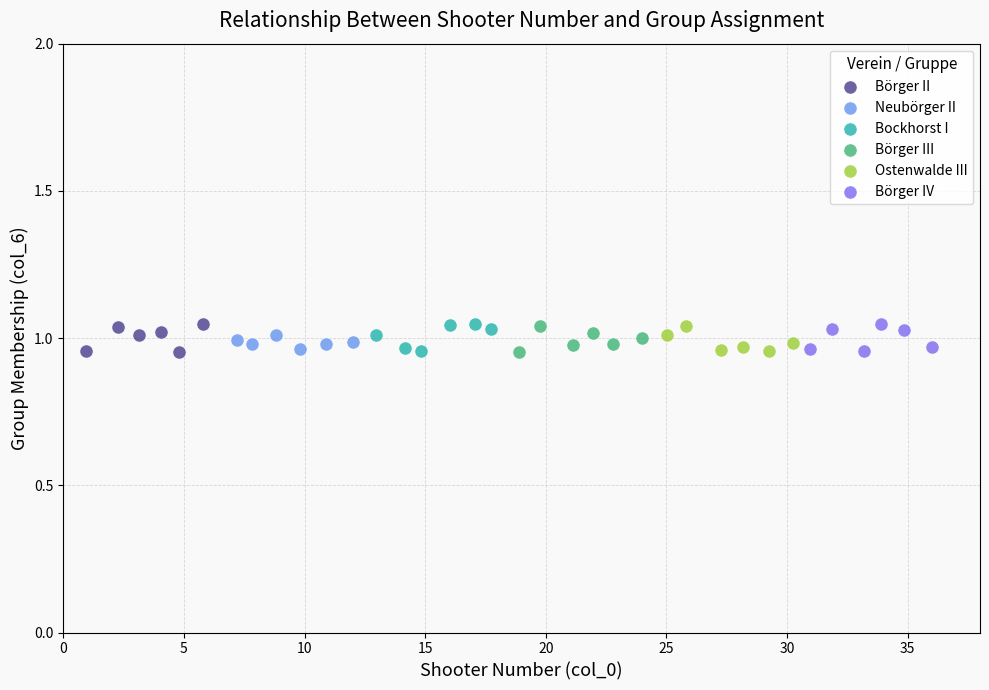

What are all the series names shown in the legend?

Börger II, Neubörger II, Bockhorst I, Börger III, Ostenwalde III, Börger IV